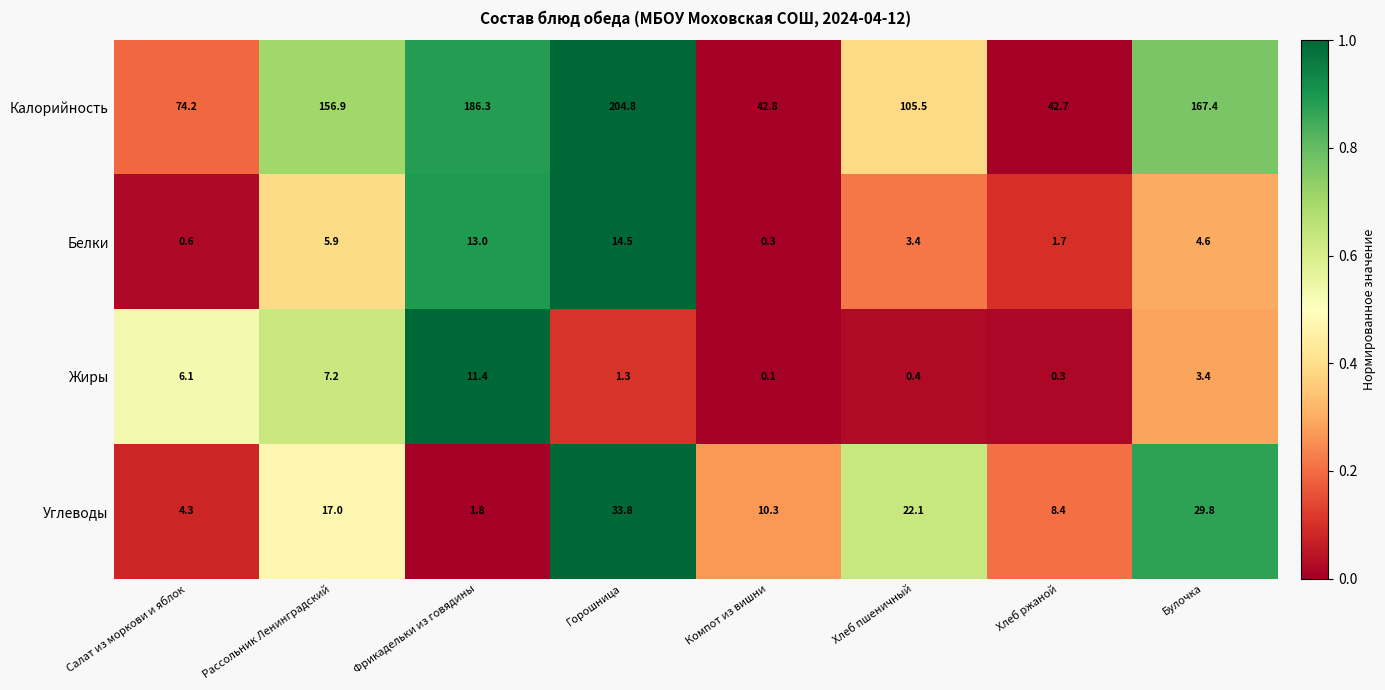

At Компот из вишни, list the series in order from largest to smallest.

Калорийность, Углеводы, Белки, Жиры